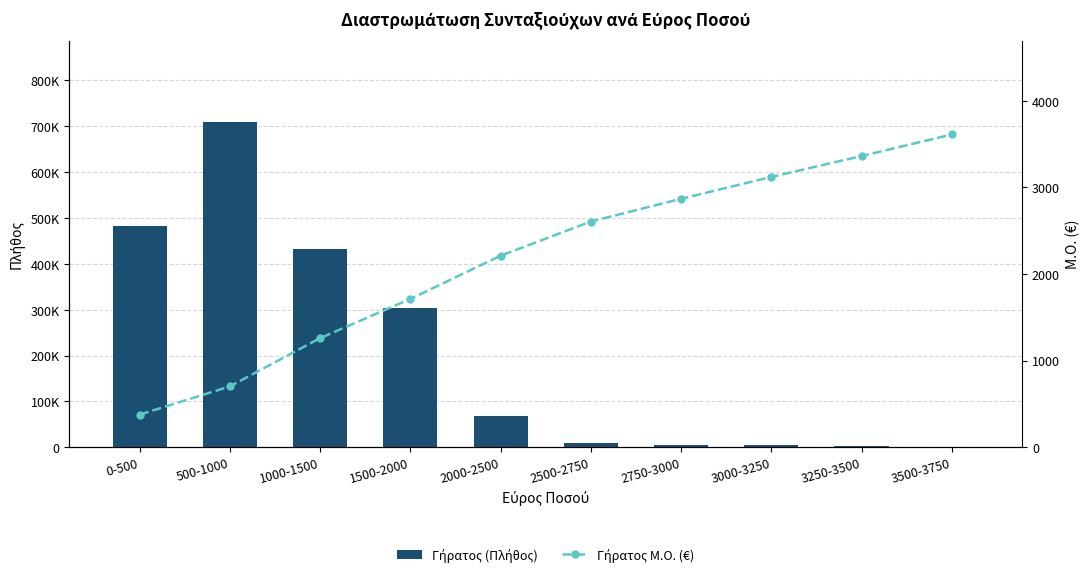

Where is Γήρατος Μ.Ο. (€) nearest to the value 1993?

2000-2500